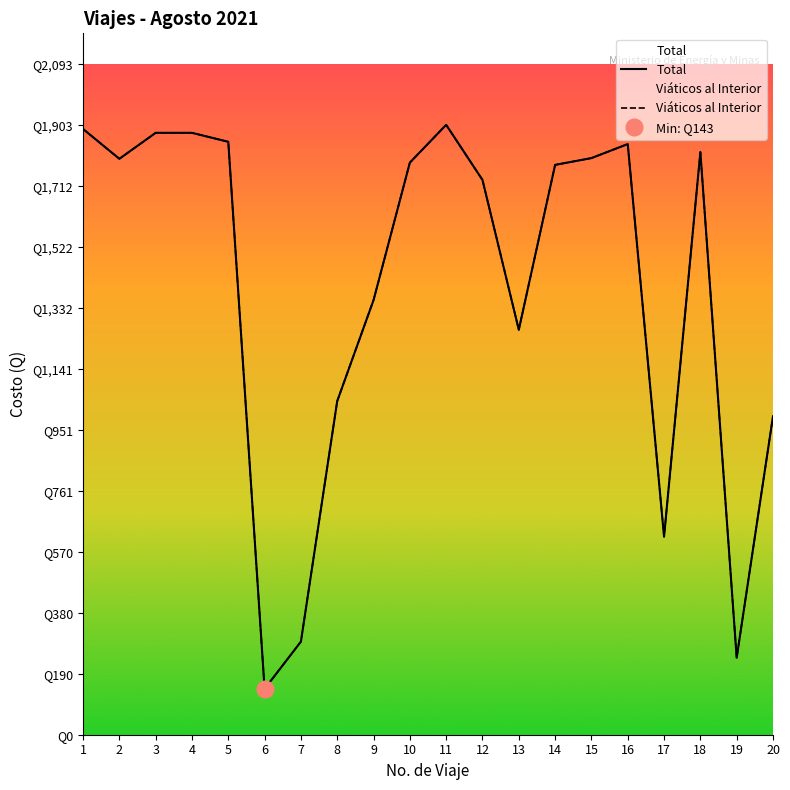

What is the difference between the second highest and second lowest values in the Viáticos al Interior series?

1649.5